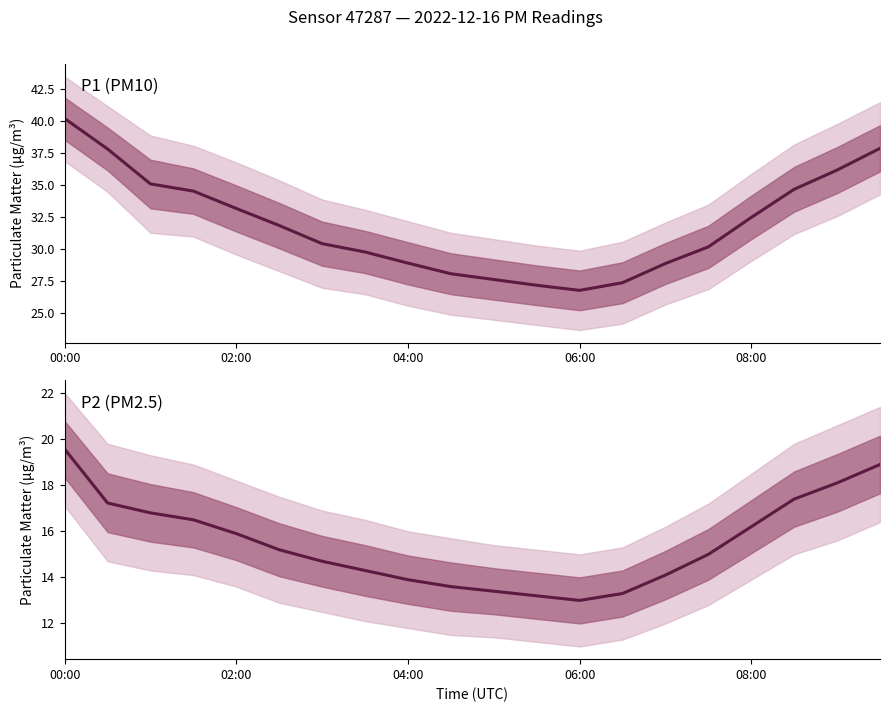

What is the minimum value shown in the chart?

13.0